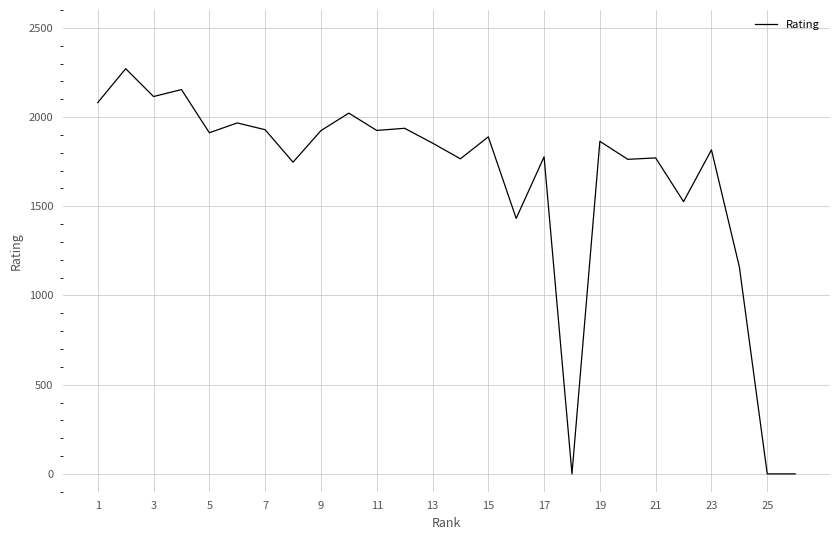

True or false: there are more than 1 points higher than both neighbors.

True